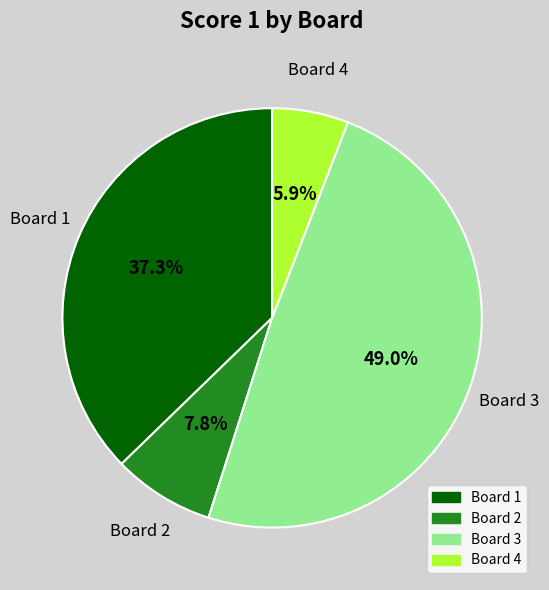

Which has a higher value, Board 1 or Board 3?

Board 3